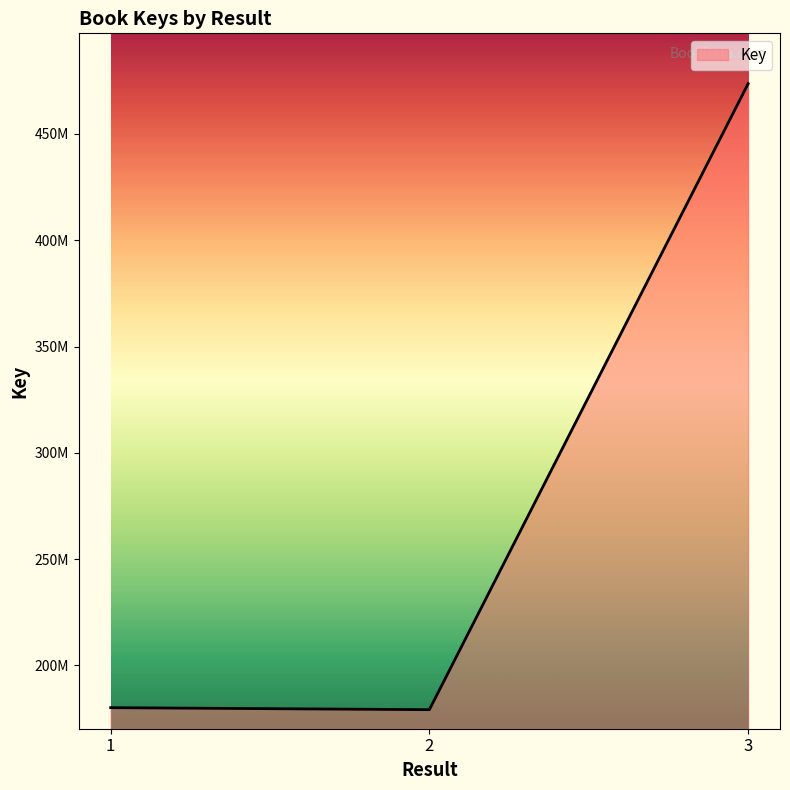

What is the smallest value displayed?

179208639